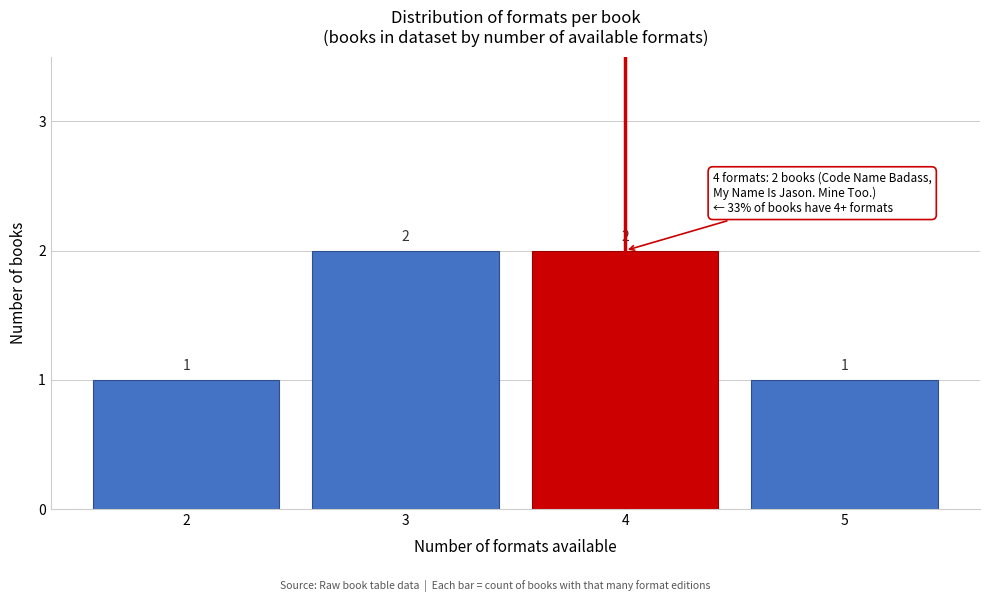

Reading left to right, extract all data points from this chart.

2=1	3=2	4=2	5=1